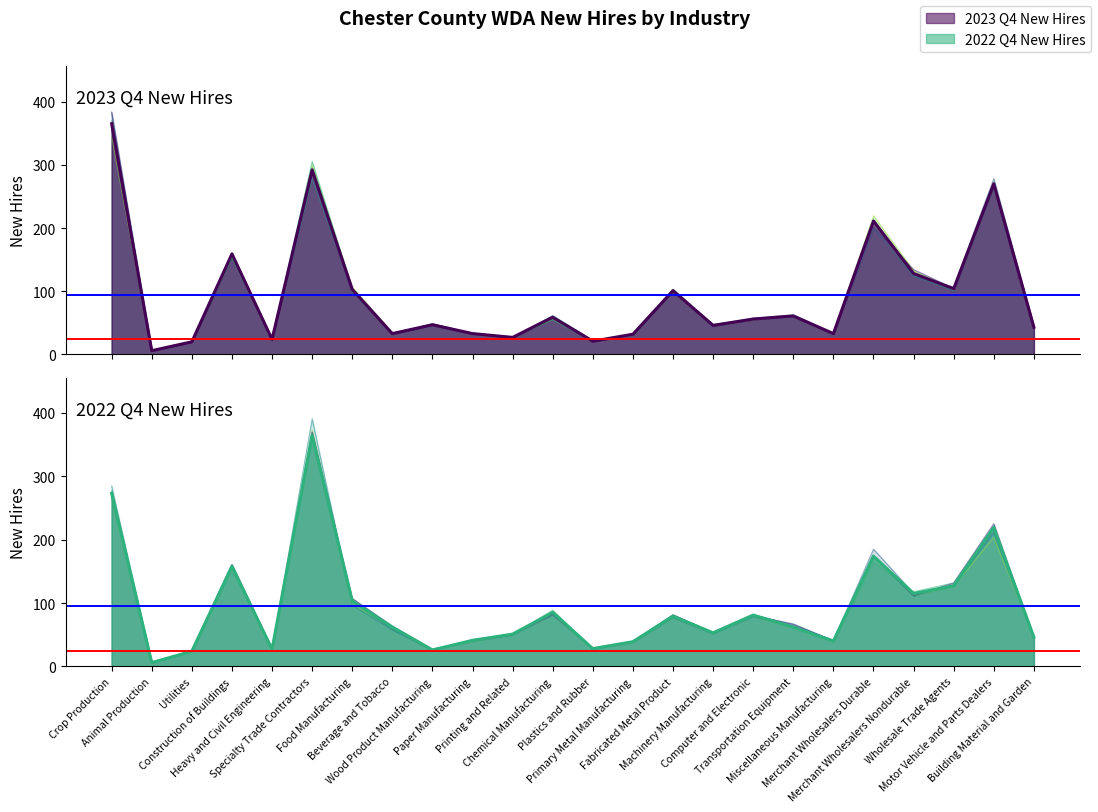

What is the label of the 19th point from the left?

Miscellaneous Manufacturing